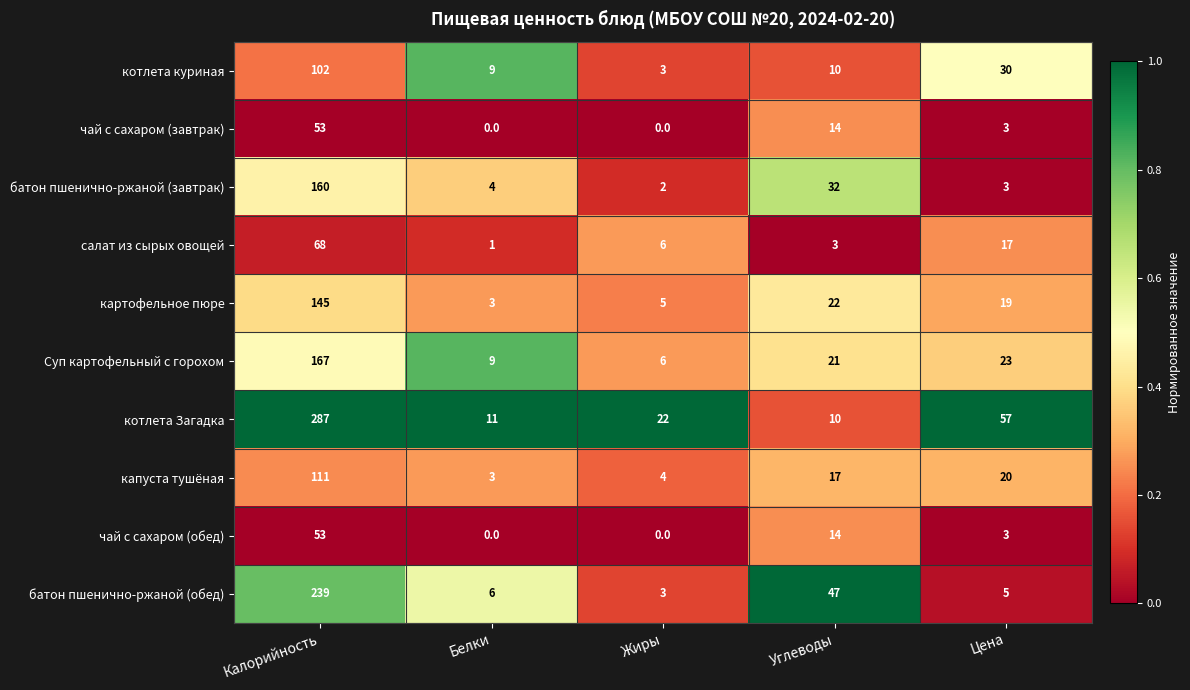

Count the number of data series in this chart.

10